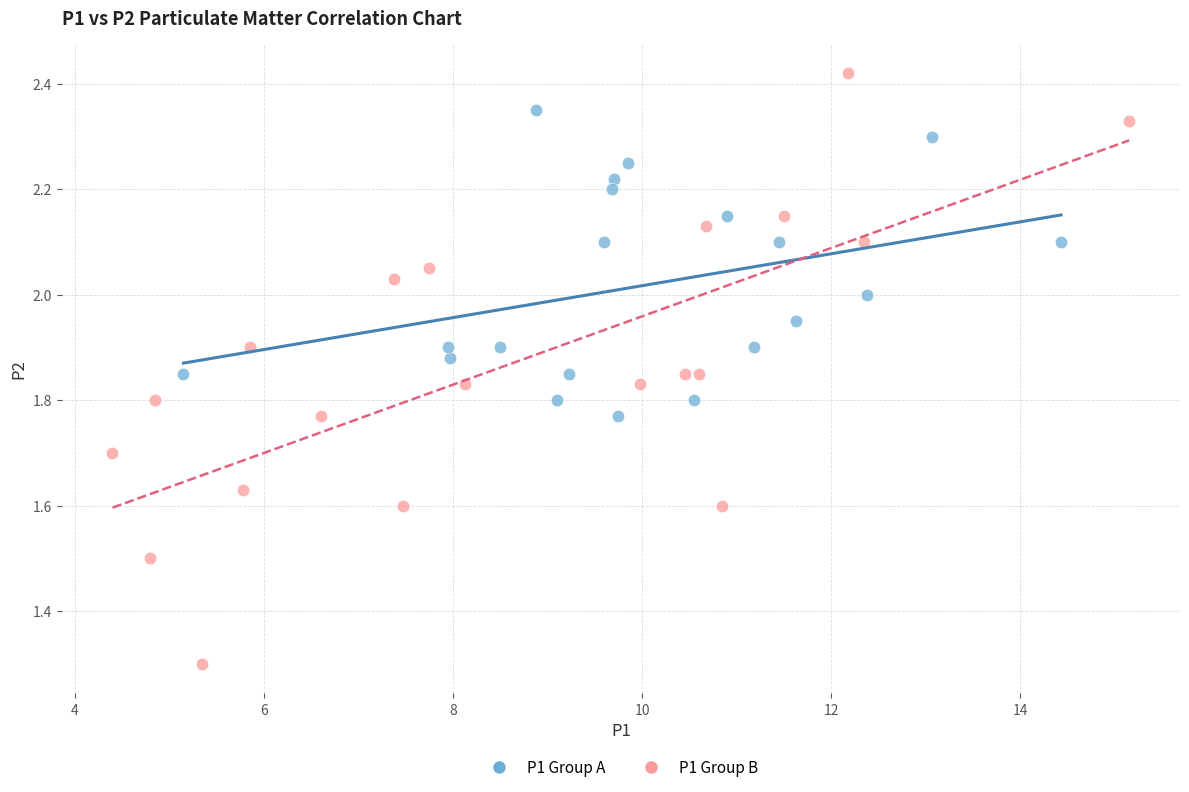

Which series has the widest spread of Y values?

P1 Group B